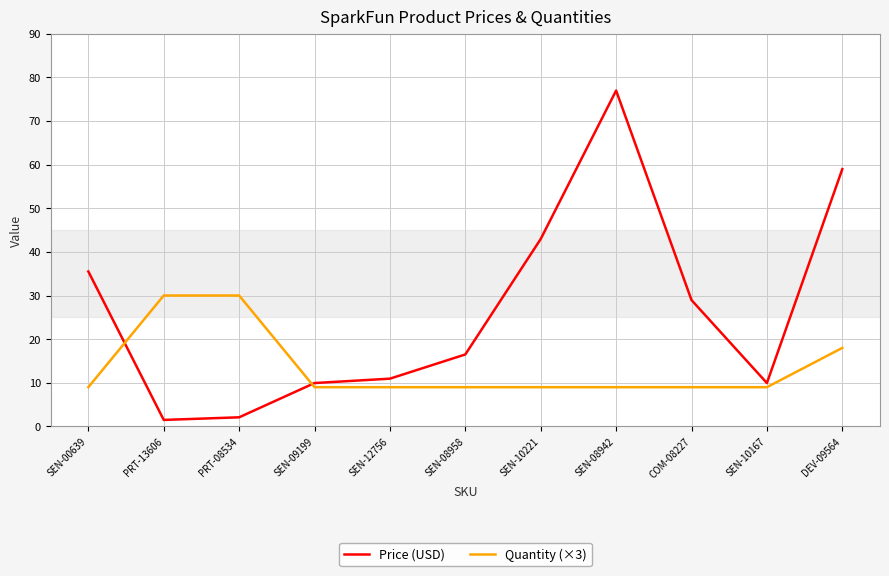

Where do Price (USD) and Quantity (×3) first cross each other?

SEN-00639 and PRT-13606